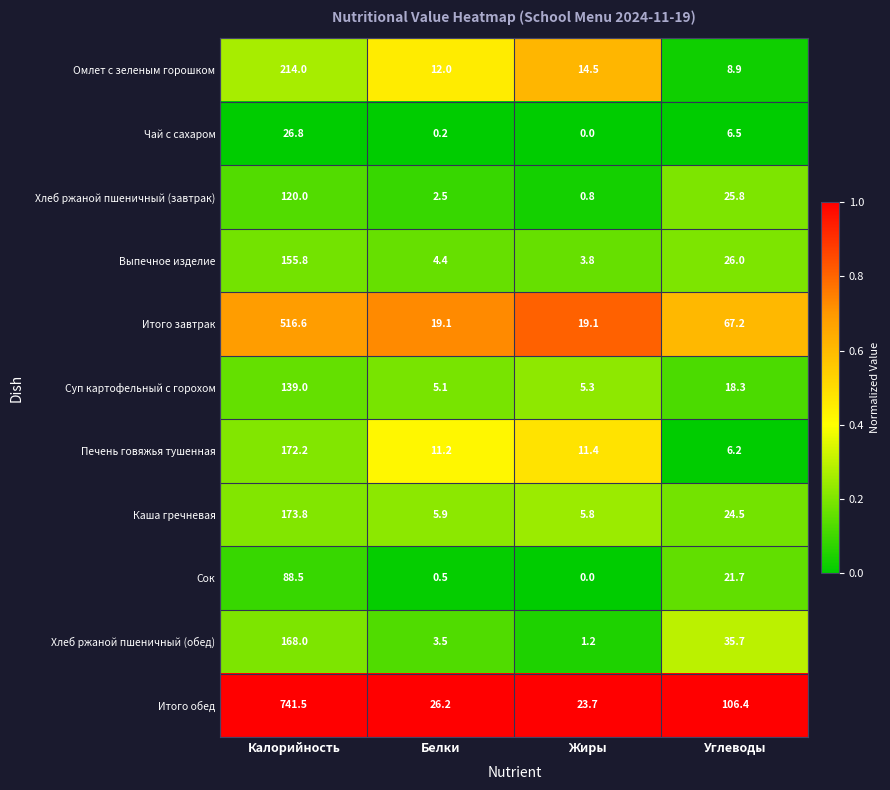

Between Калорийность and Жиры, which series saw the biggest shift?

Итого обед